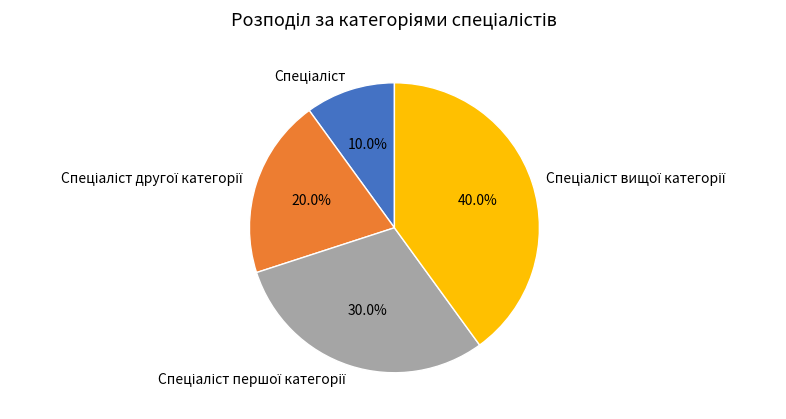

Is there any slice that represents more than half of the pie?

No